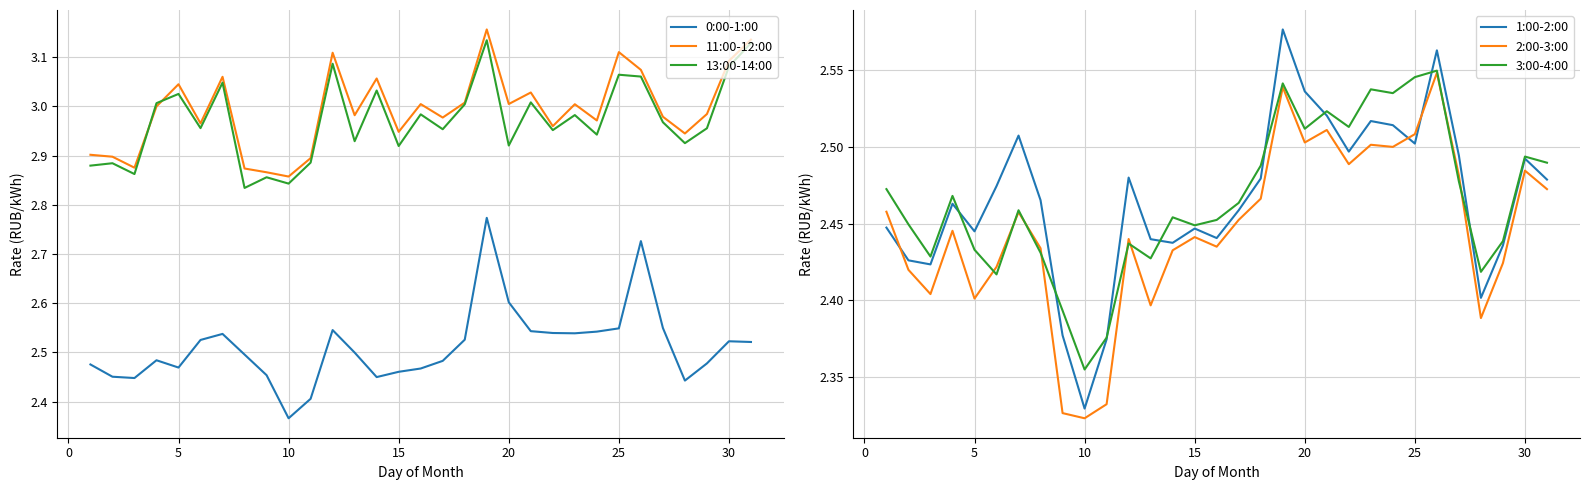

How many interior local peaks does the 11:00-12:00 series have?

9